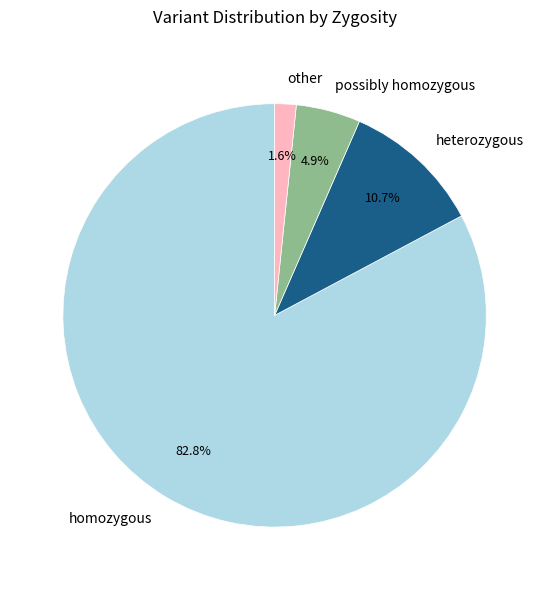

What is the smallest slice in the pie chart?

other